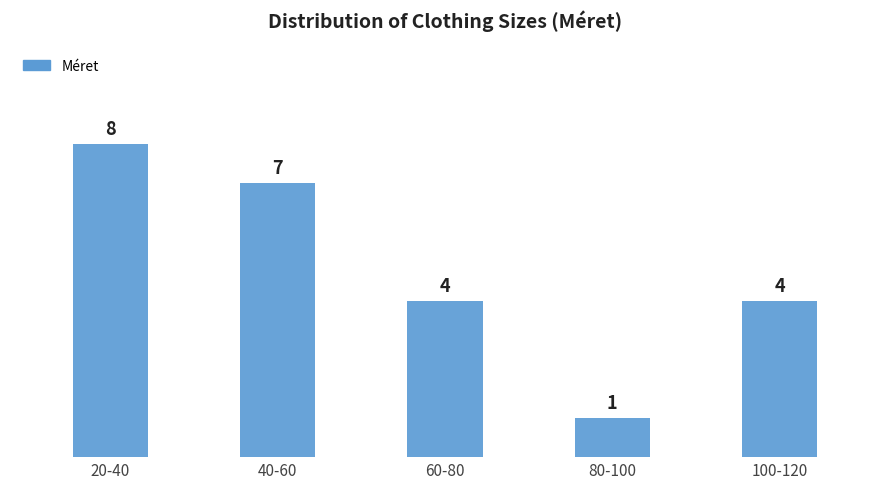

Reading left to right, what are all the values shown in this chart?

8	7	4	1	4